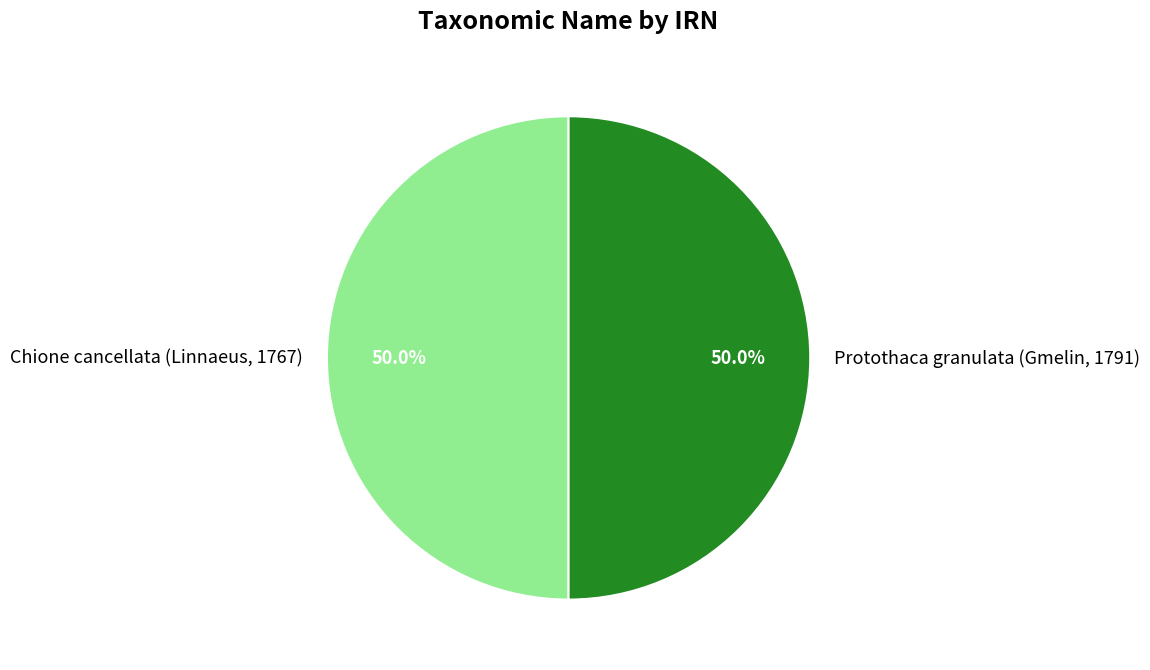

The Protothaca granulata (Gmelin, 1791) slice represents 50% of the pie. True or false?

True